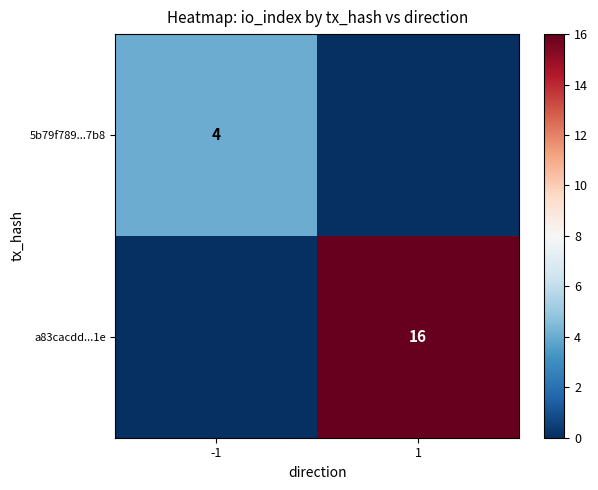

At which category does the chart reach its peak across all series?

1